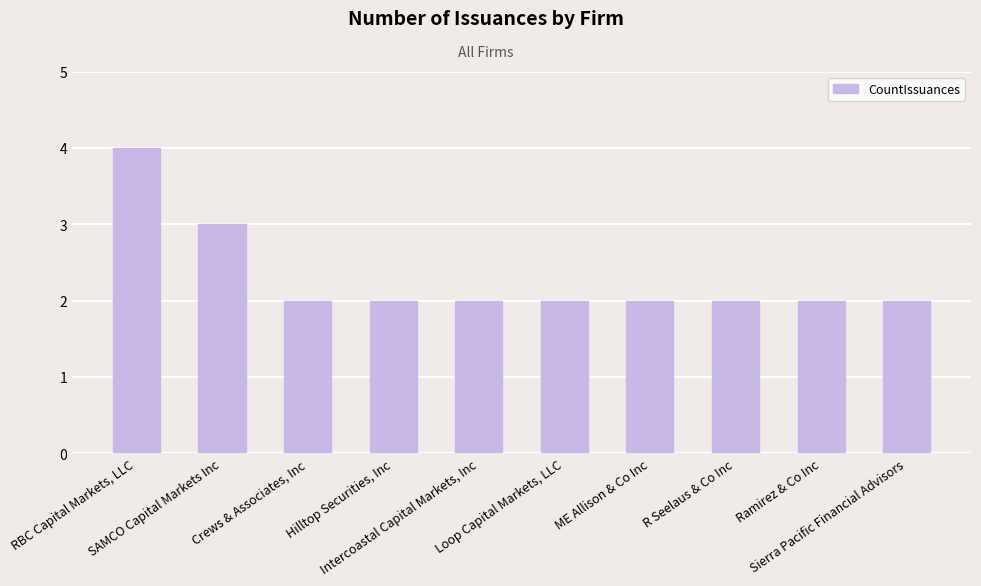

The chart shows a value of 2 at RBC Capital Markets, LLC. True or false?

False